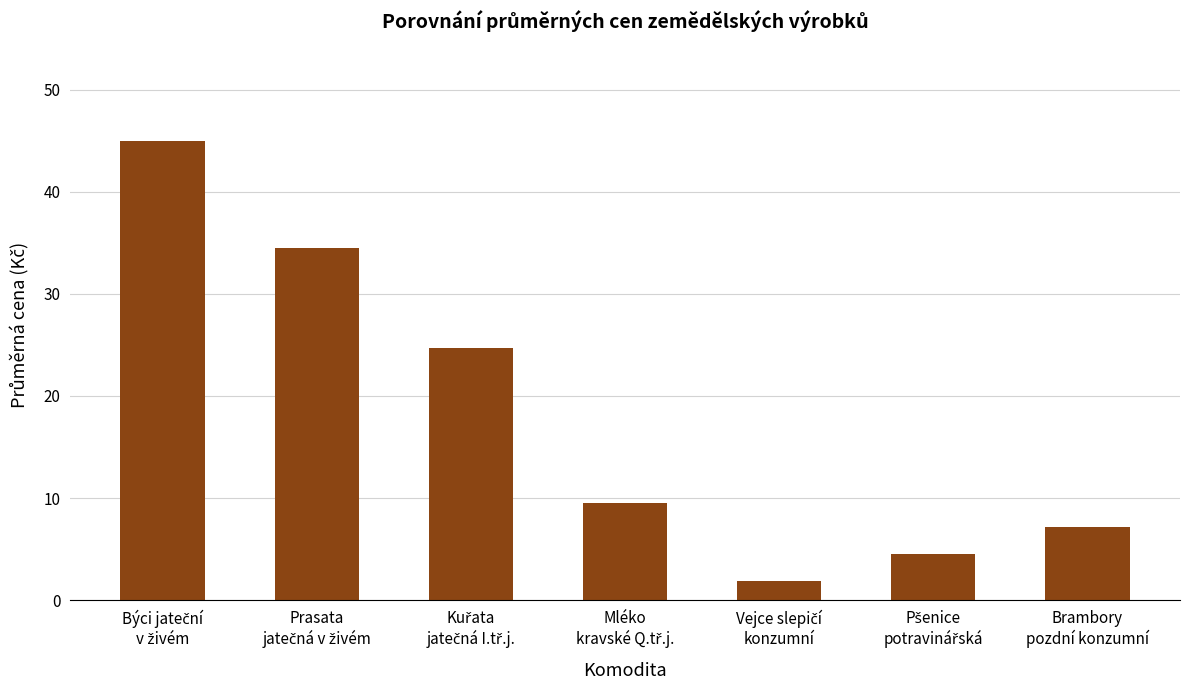

What is the difference between the maximum and second lowest values?

40.4